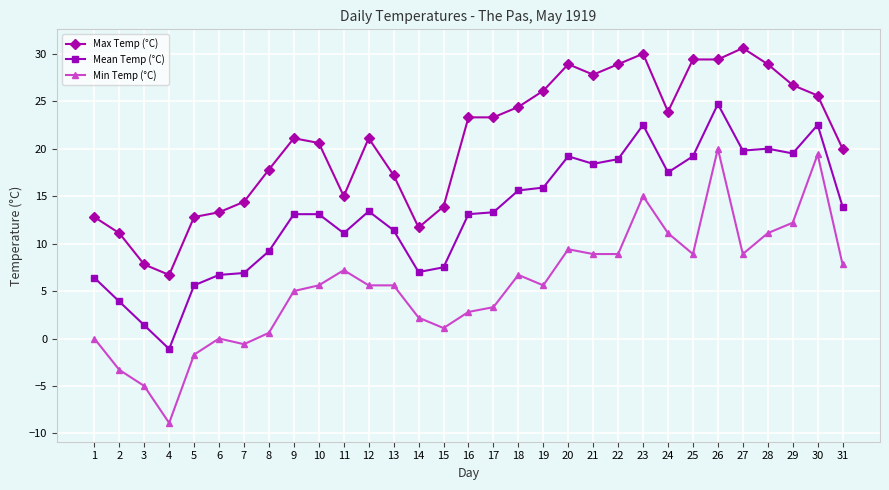

True or false: Max Temp (°C) and Mean Temp (°C) cross at least once.

False